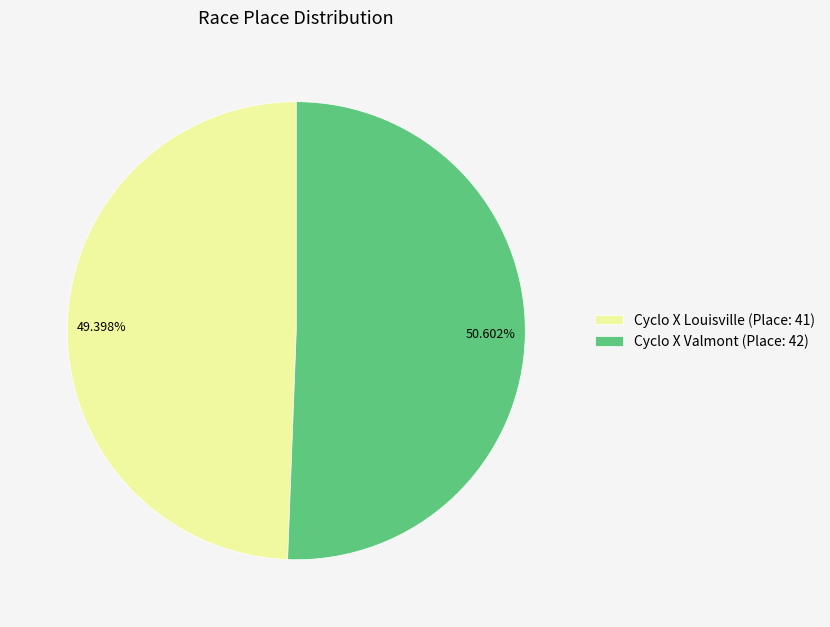

To the nearest percent, what is the difference between the Cyclo X Louisville and Cyclo X Valmont slice percentages?

1%